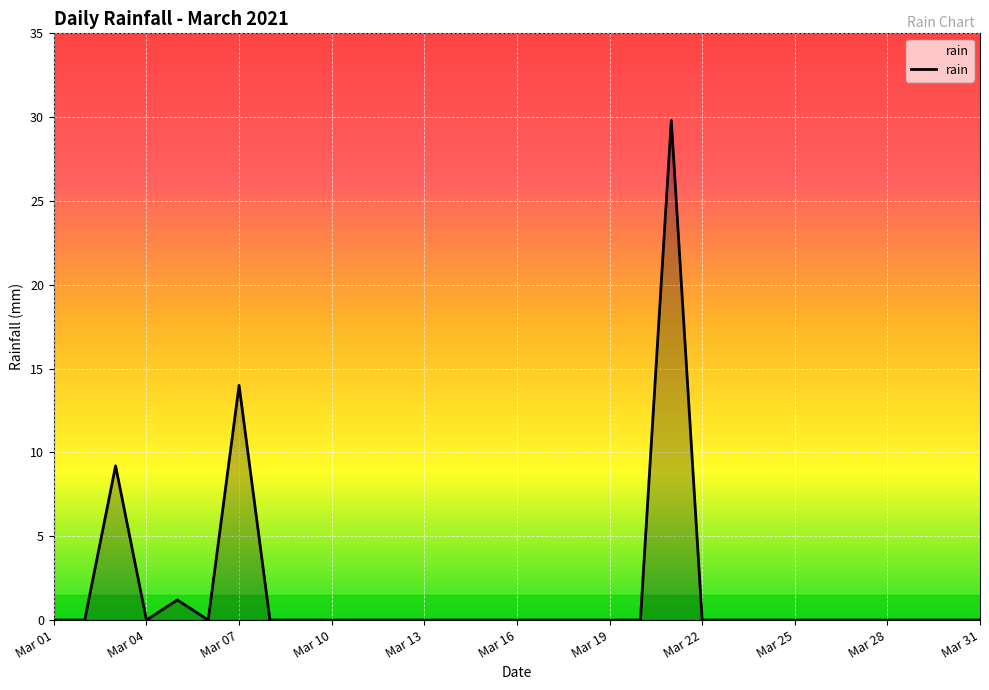

What is the greatest value displayed?

29.8